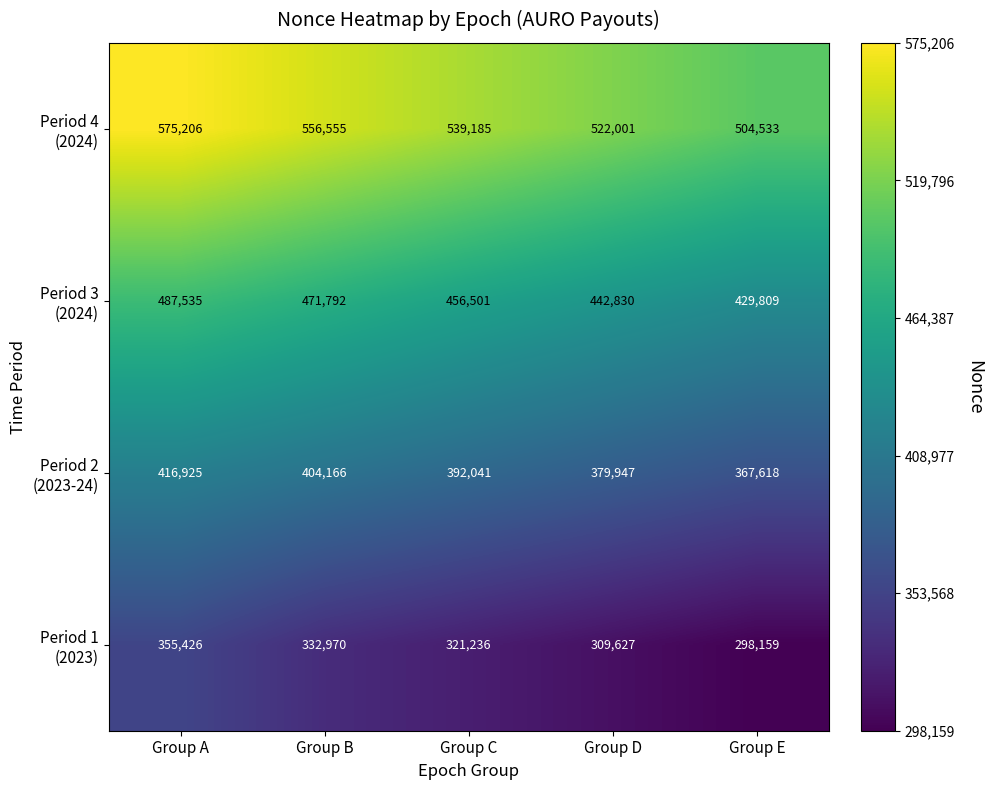

At which category is the sum across all series the highest?

Group A